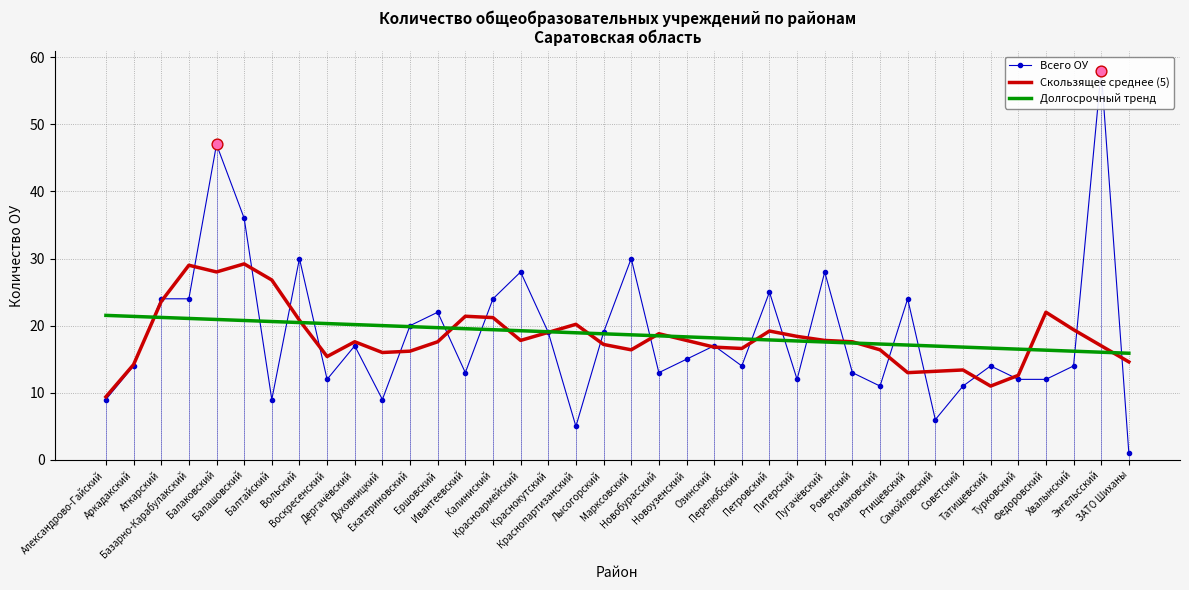

What are all the series names shown in the legend?

Всего ОУ, Скользящее среднее (5), Долгосрочный тренд